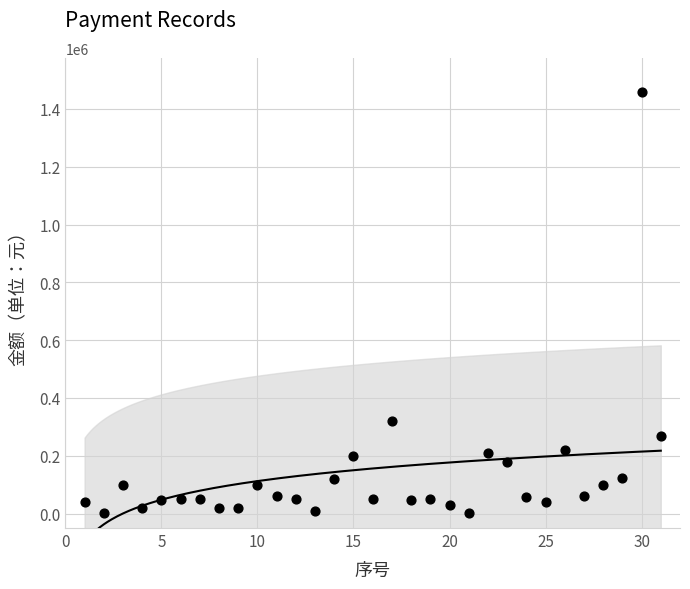

What is the range of X values (max minus min)?

30.0